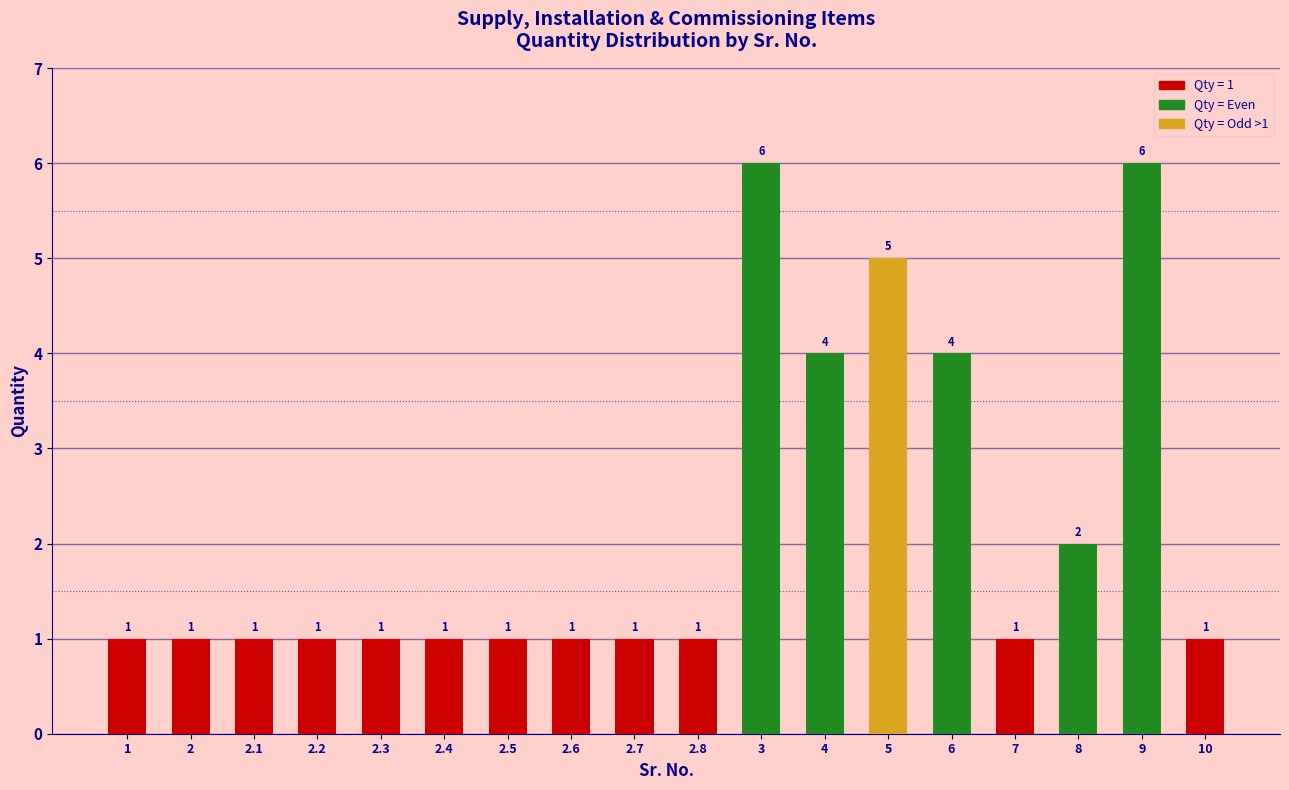

Reading left to right, transcribe all the data shown in this chart.

1	1	1	1	1	1	1	1	1	1	6	4	5	4	1	2	6	1